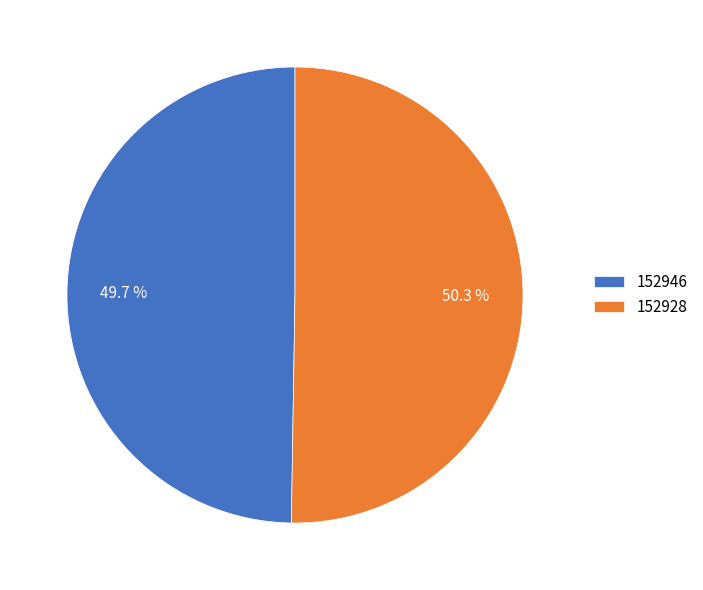

How many segments does this pie chart have?

2